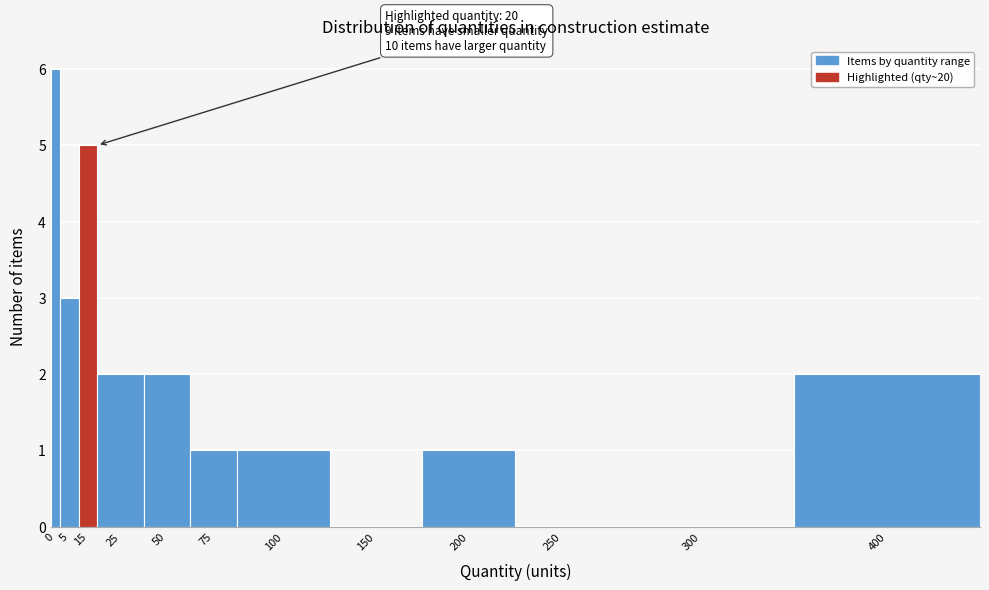

Reading left to right, extract all data points from this chart.

0=6	5=3	15=5	25=2	50=2	75=1	100=1	150=0	200=1	250=0	300=0	400=2